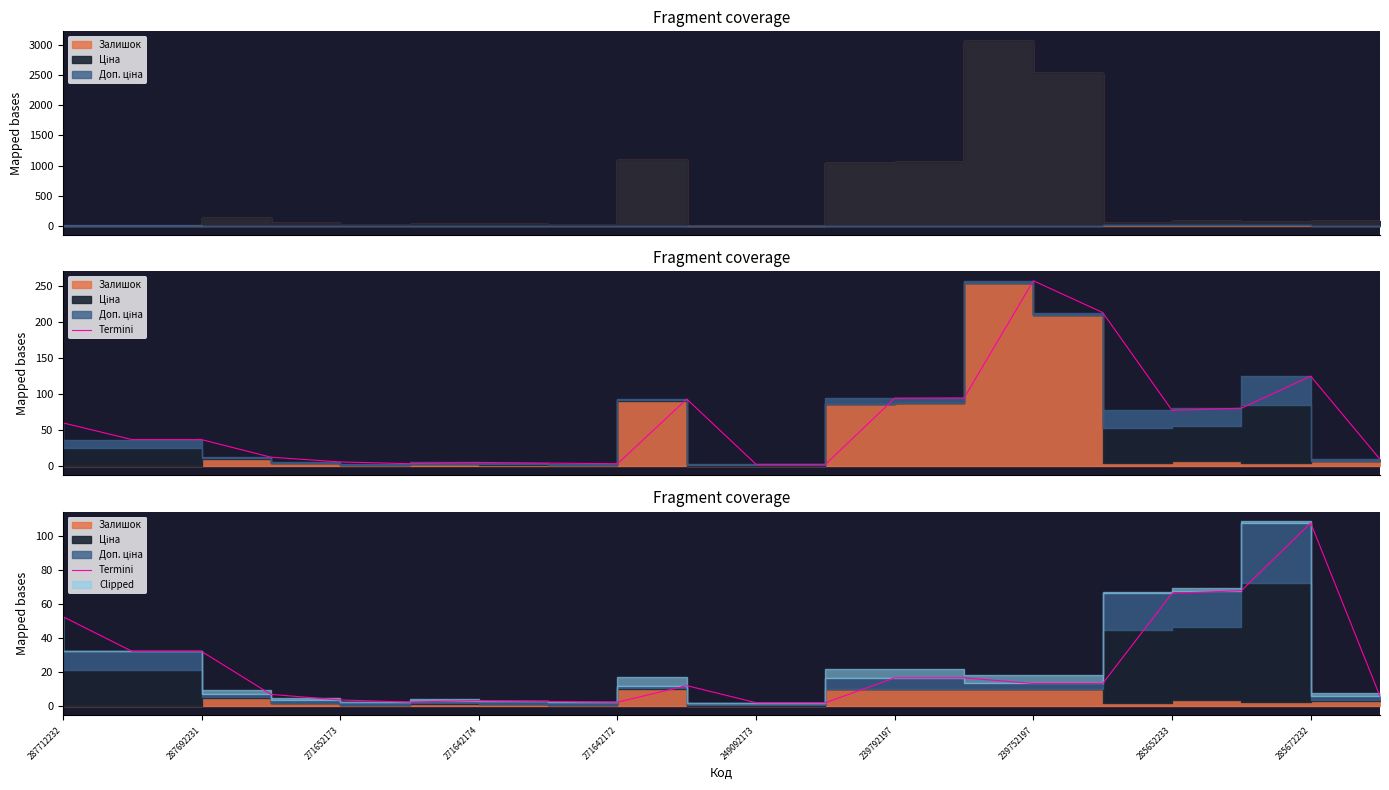

What is the difference between the maximum and second lowest values?

105.3